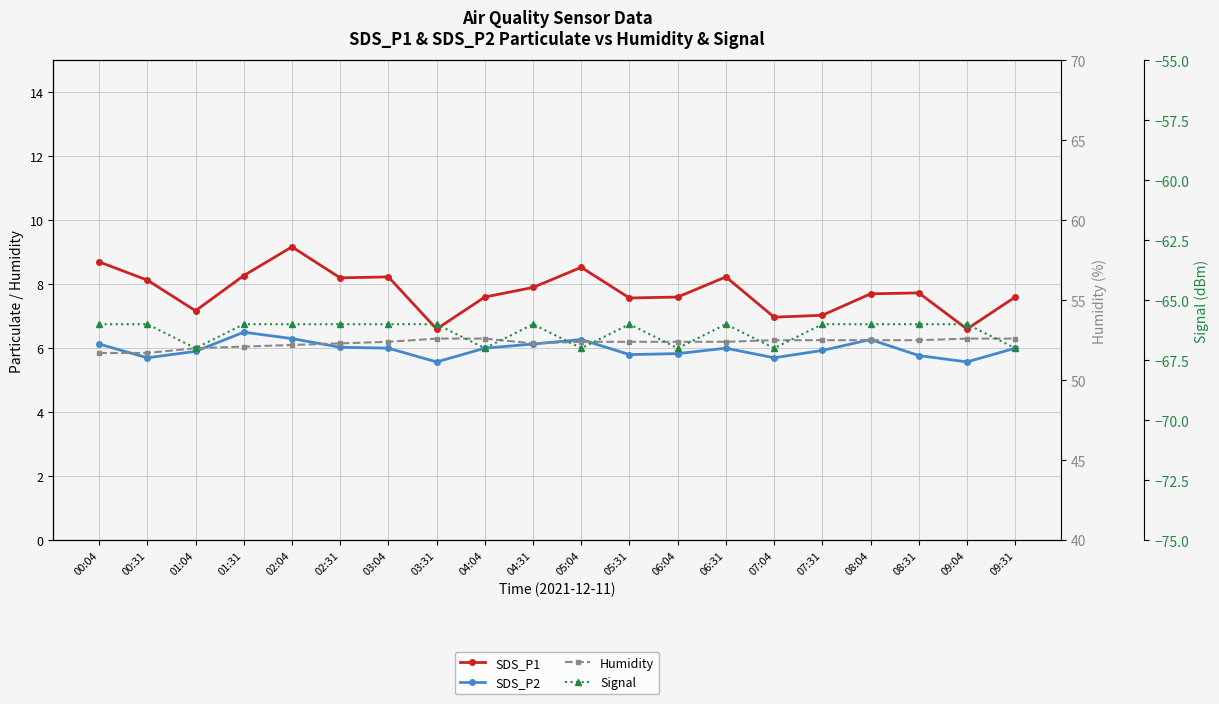

The SDS_P2 series shows 9.3 at 09:31. True or false?

False